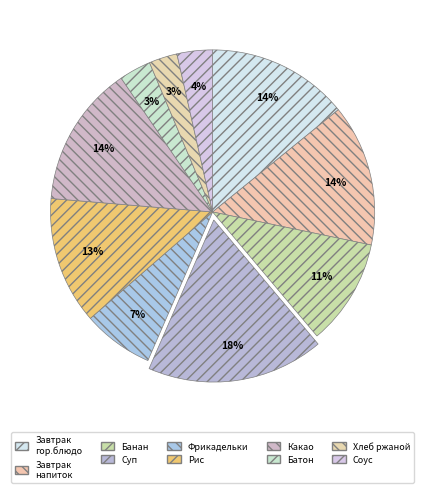

Count the number of slices in the pie.

10